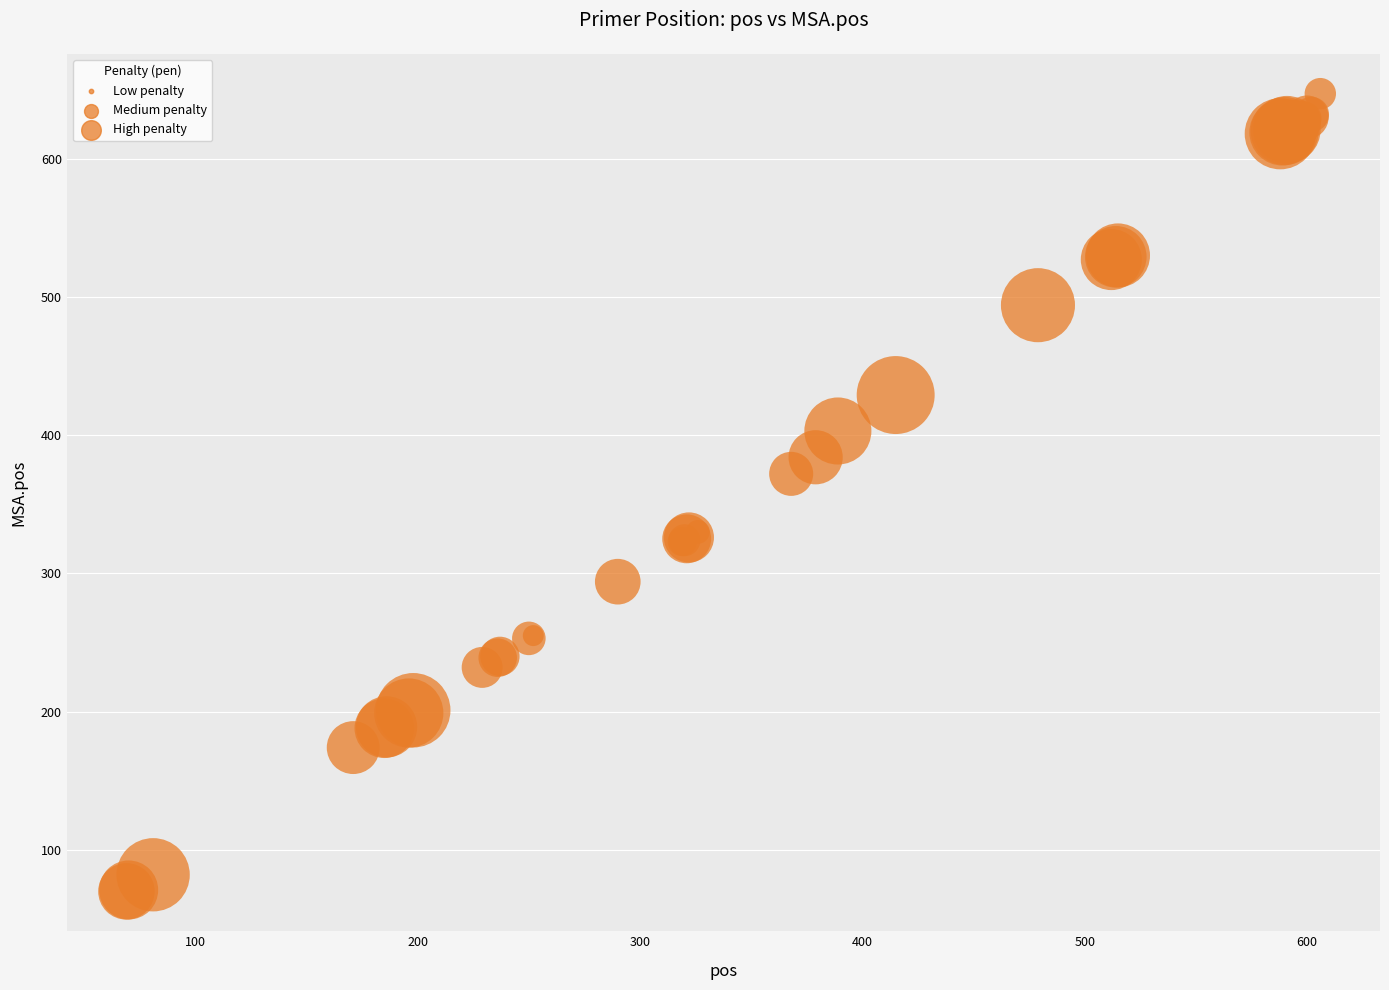

What Y value in the scatter plot is closest to 358?

372